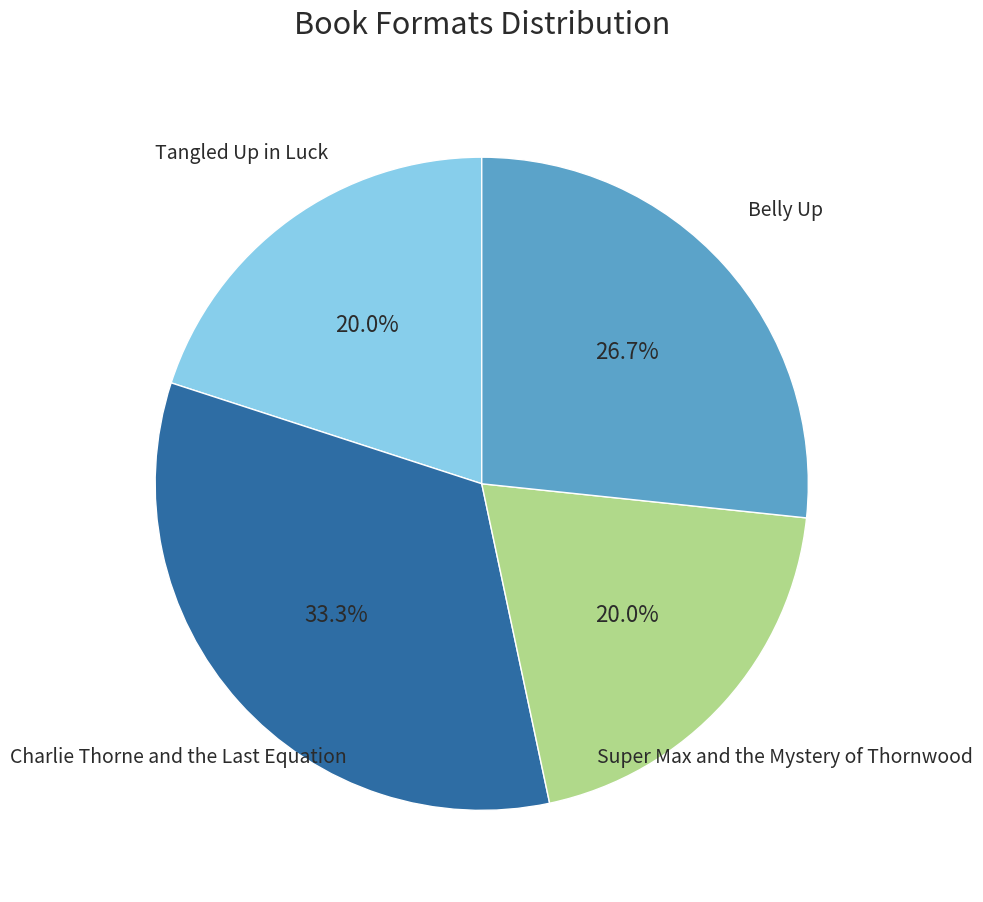

Is there a majority slice in this chart?

No